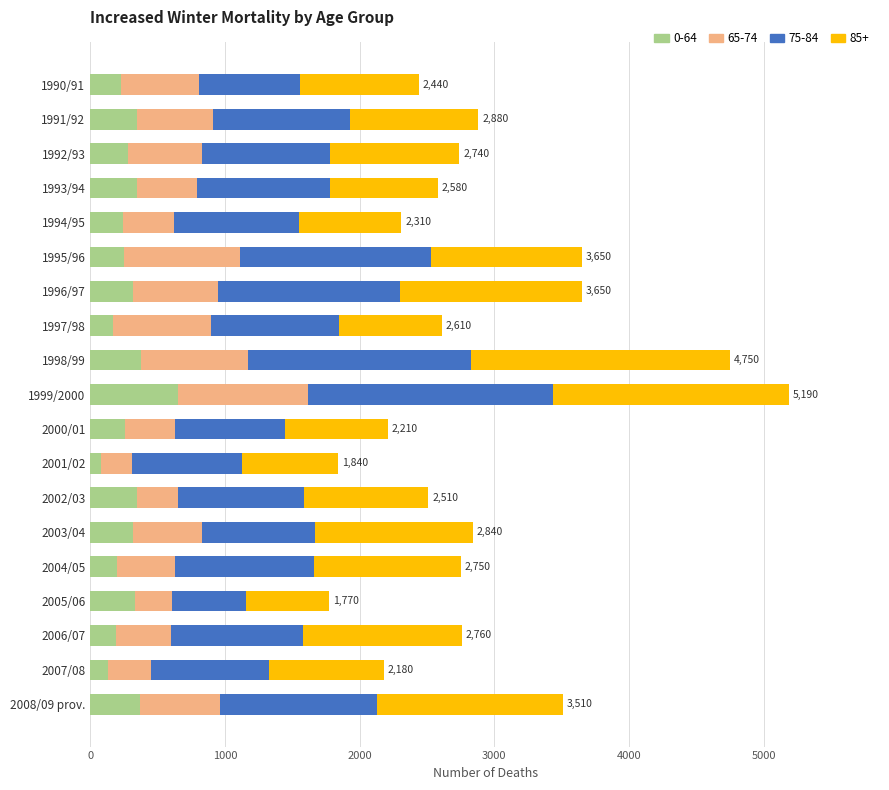

Which category has the highest value in the 0-64 series?

1999/2000